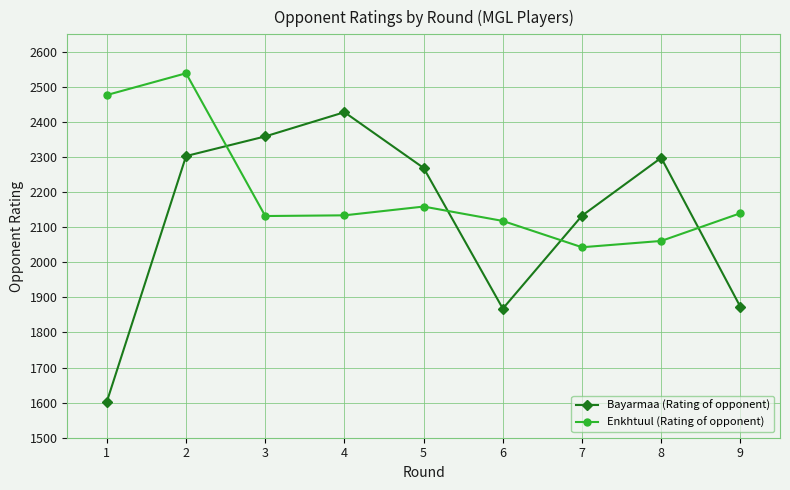

Where is Bayarmaa (Rating of opponent) nearest to the value 2015?

7